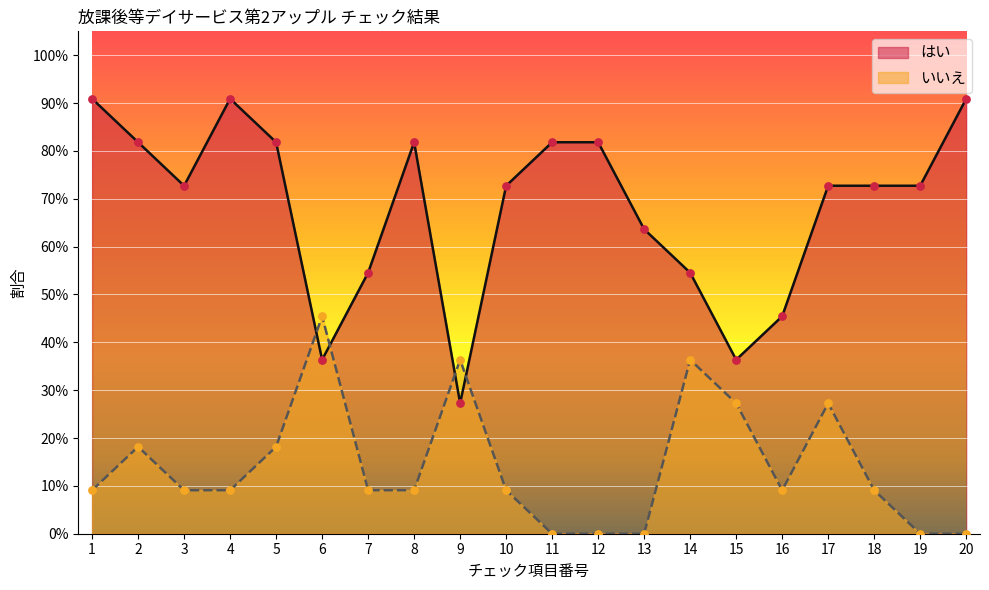

Which series has the widest spread of Y values?

はい